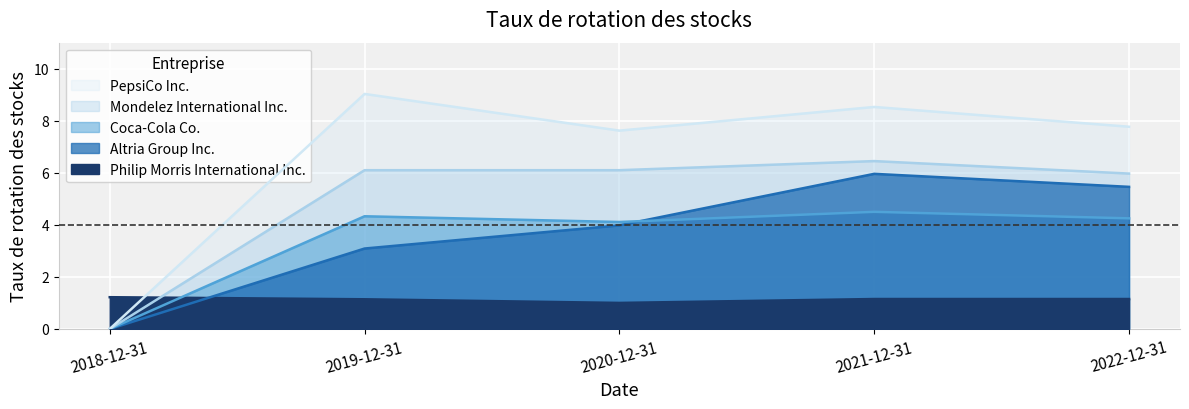

After their last crossing, which series has the higher values: Altria Group Inc. or Philip Morris International Inc.?

Altria Group Inc.